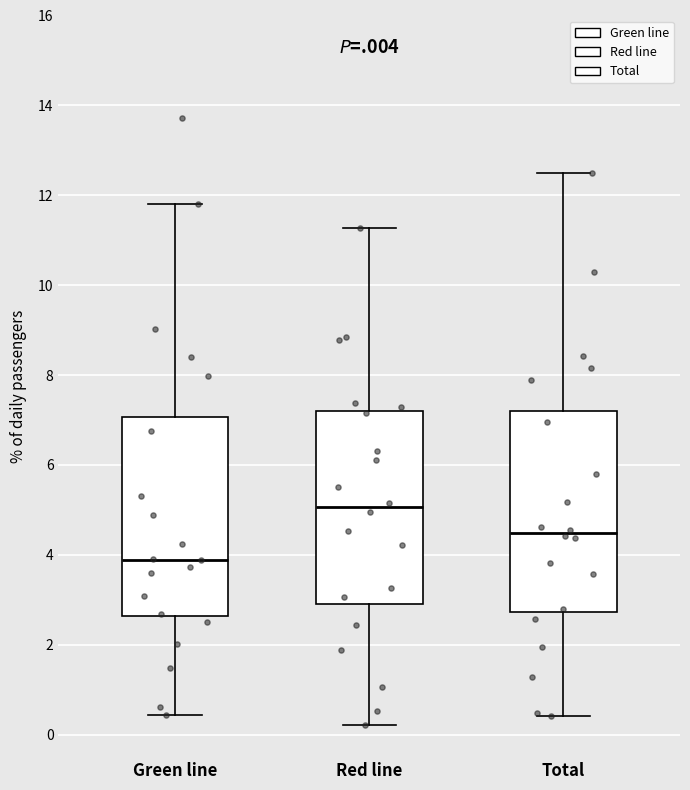

Which box's median line is the lowest?

Green line